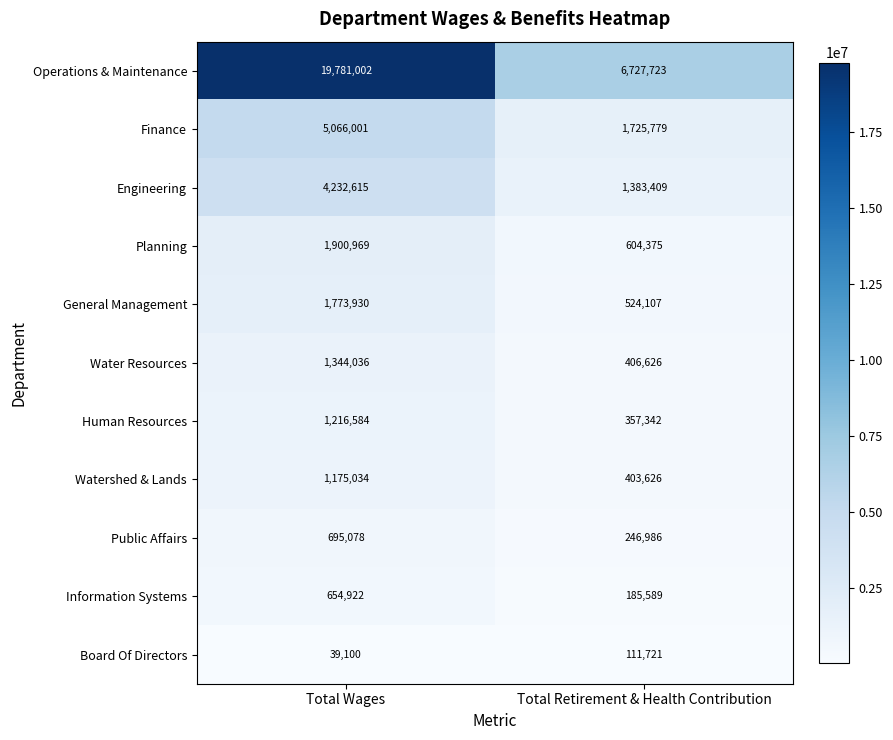

Is it true that Engineering equals 1383409 at Total Retirement & Health Contribution?

True